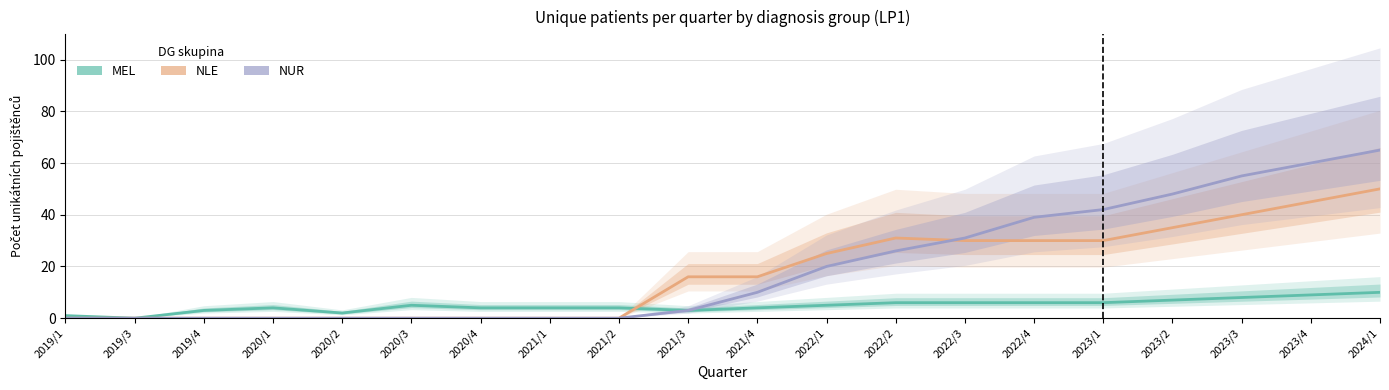

What is the difference between the maximum and second lowest values in the MEL series?

9